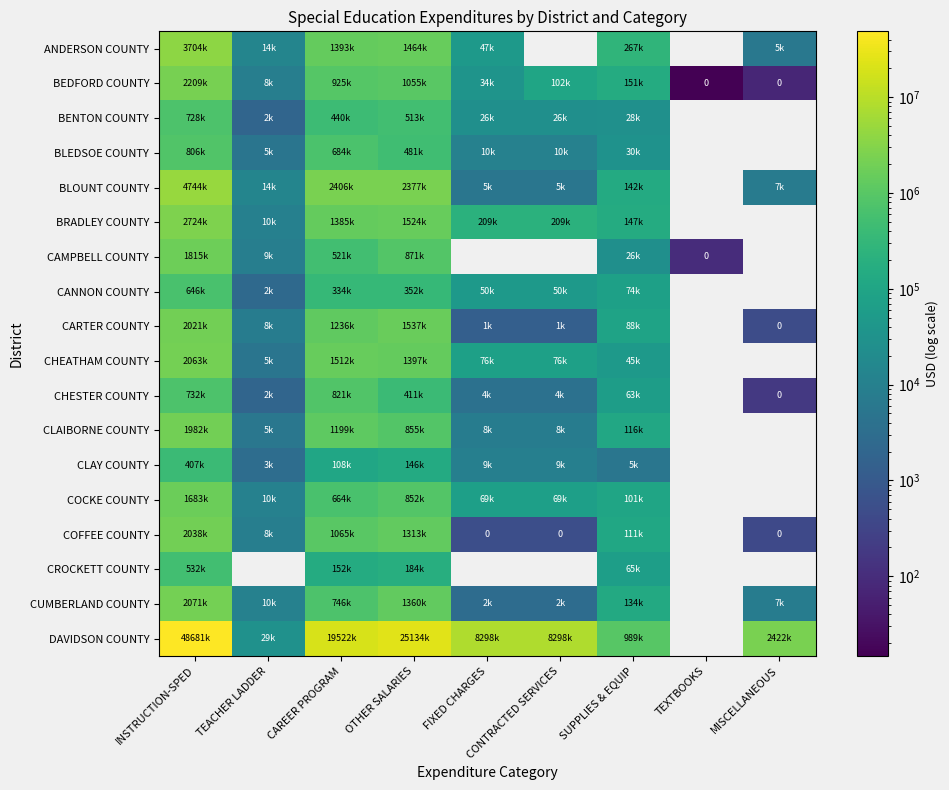

The BENTON COUNTY series shows 440023.0 at CAREER PROGRAM. True or false?

True